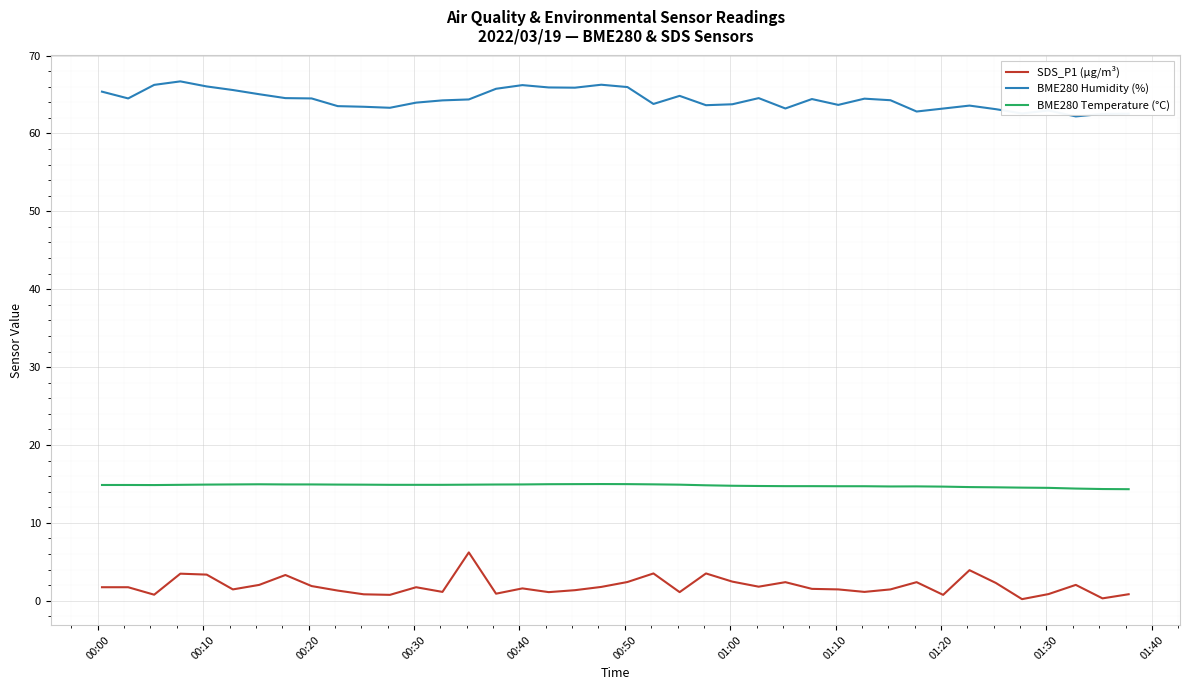

True or false: SDS_P1 (µg/m³) and BME280 Temperature (°C) cross at least once.

False